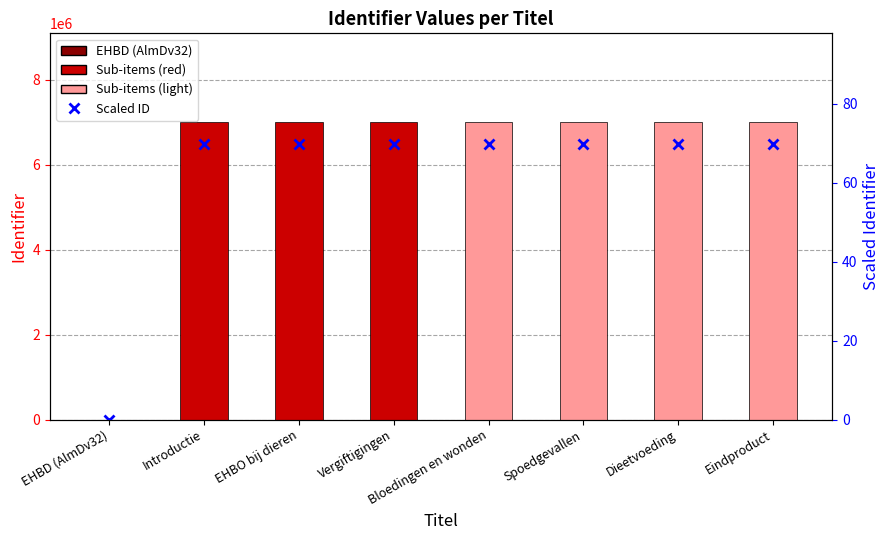

At which category is the sum across all series the highest?

Eindproduct